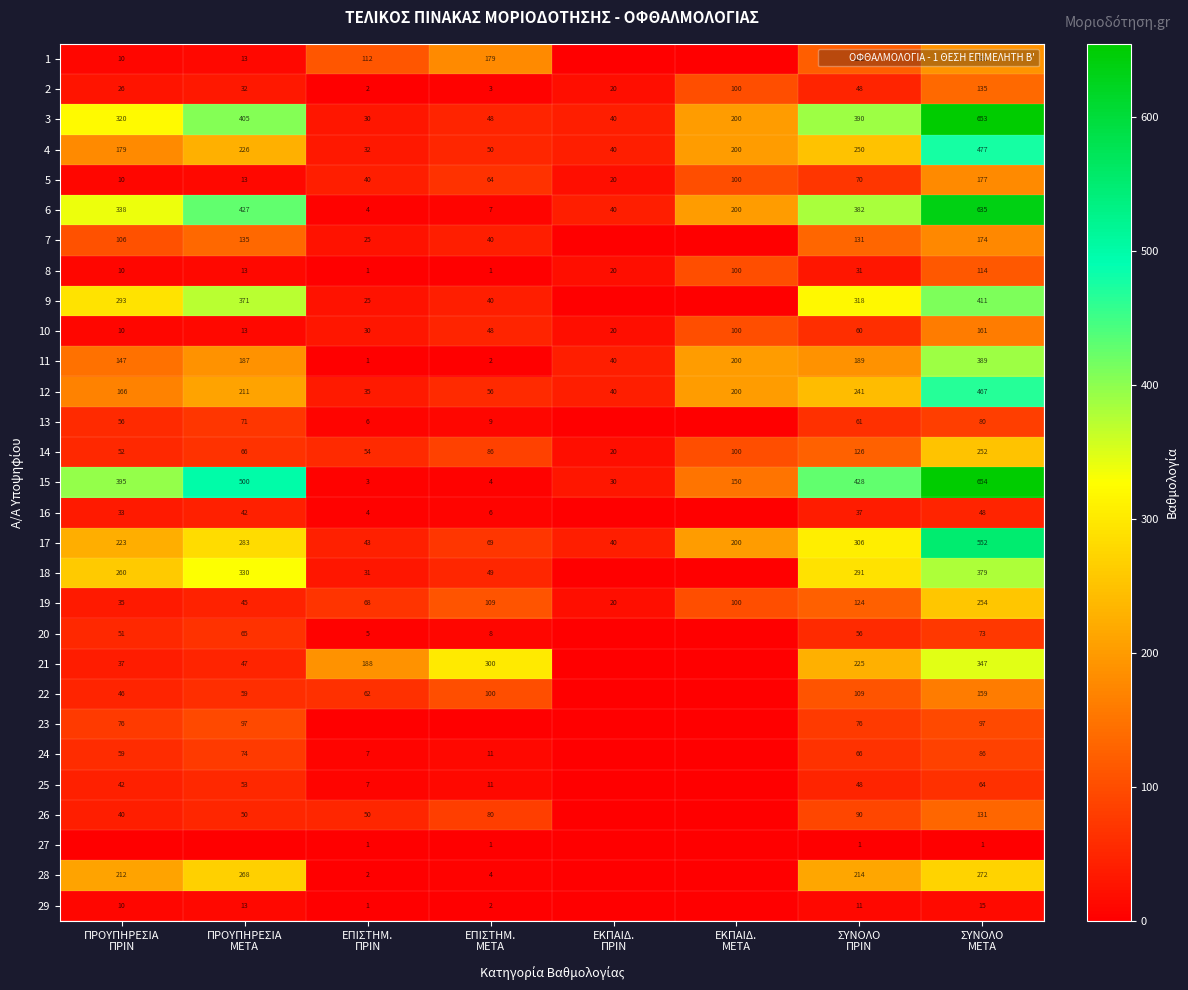

Is it true that 16 equals 42.3 at ΠΡΟΥΠΗΡΕΣΙΑ ΜΕΤΑ?

True